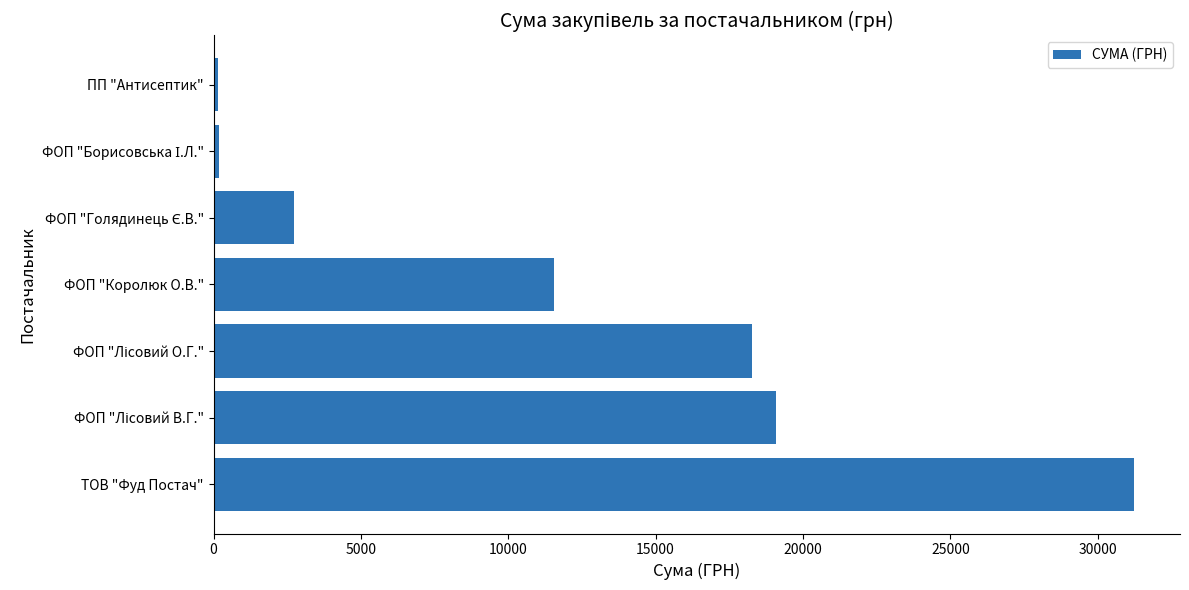

Which has a higher value, ФОП "Королюк О.В." or ПП "Антисептик"?

ФОП "Королюк О.В."